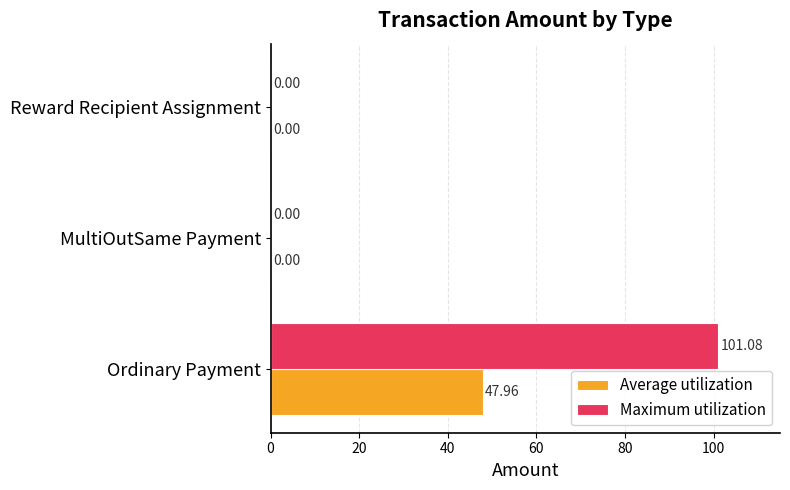

What is the sum of all Maximum utilization values?

101.1